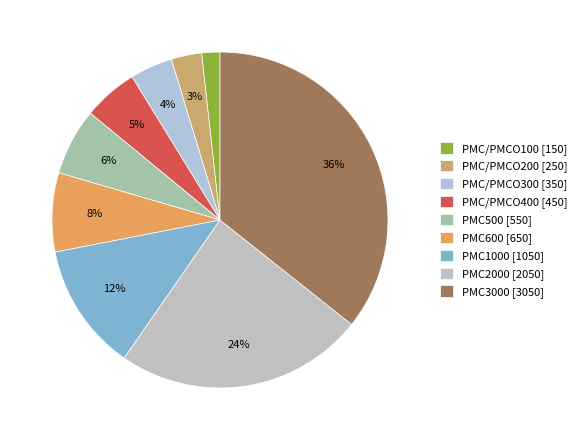

Combined, do PMC600 and PMC1000 account for over 50%?

No